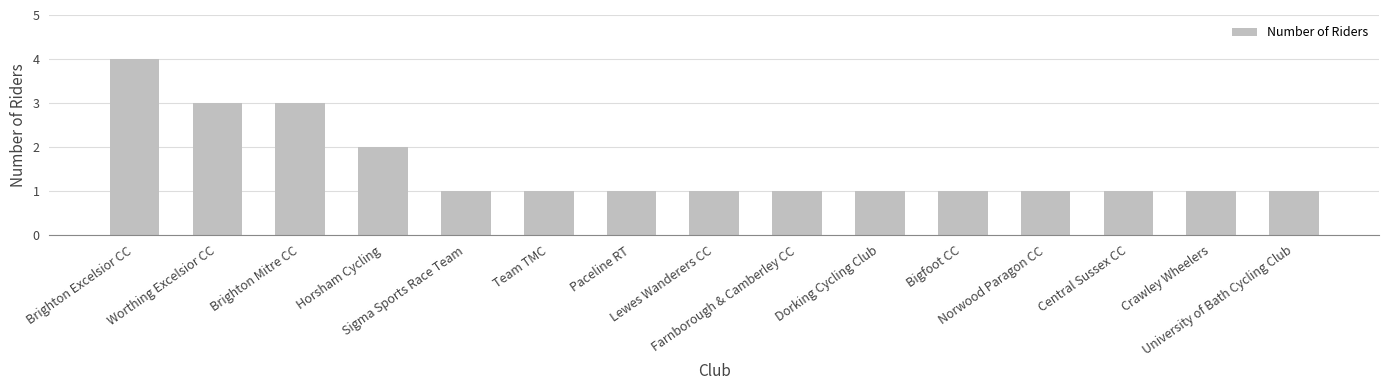

What is the value of the 9th bar from the left?

1